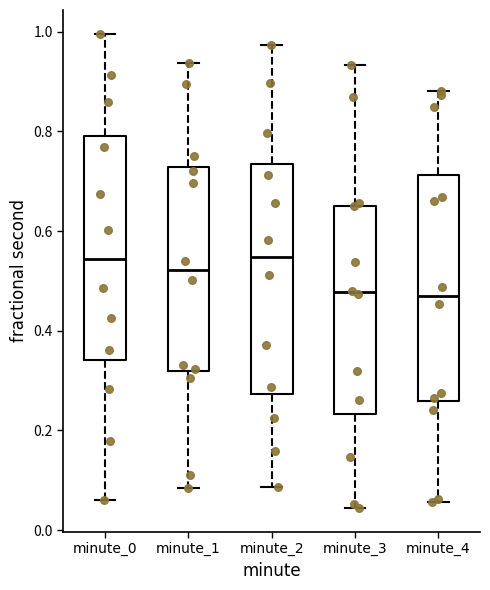

Reading left to right, transcribe this box plot: for each box, give where its median line is, the range the box spans, and where its two whiskers end, as read against the y-axis. The values are not printed on the chart, so give them approximately, as read against the axis.

minute_0: median 0.54, box 0.34 to 0.80, whiskers 0.06 to 1.00
minute_1: median 0.52, box 0.32 to 0.72, whiskers 0.08 to 0.94
minute_2: median 0.54, box 0.28 to 0.74, whiskers 0.08 to 0.98
minute_3: median 0.48, box 0.24 to 0.66, whiskers 0.04 to 0.94
minute_4: median 0.48, box 0.26 to 0.72, whiskers 0.06 to 0.88